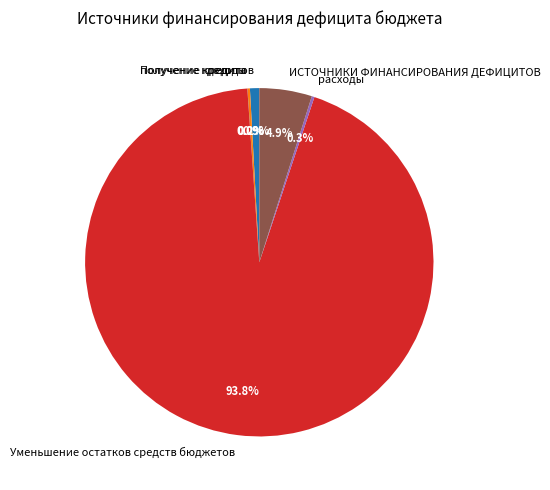

What is the majority slice?

Уменьшение остатков средств бюджетов